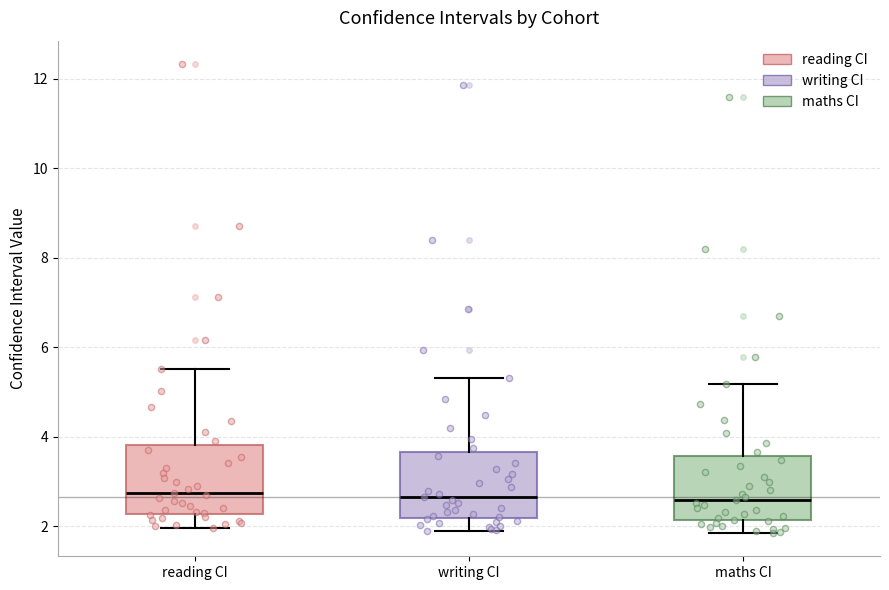

Where is the lower edge of the box for maths CI on the y-axis? The values are not printed on the chart, so give them approximately, as read against the axis.

2.2